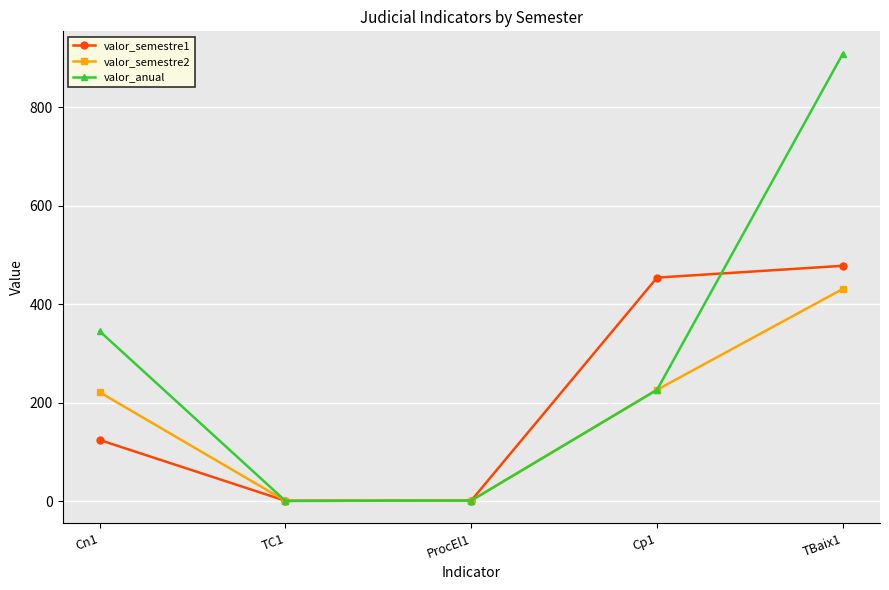

Is the value of valor_anual at TC1 greater than the value of valor_semestre1 at TBaix1?

No